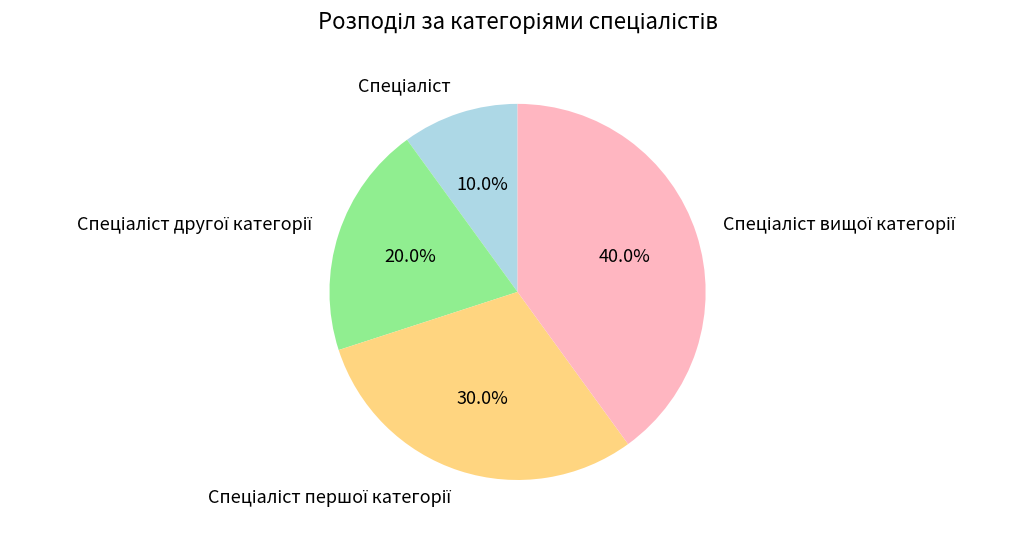

Is there a majority slice in this chart?

No